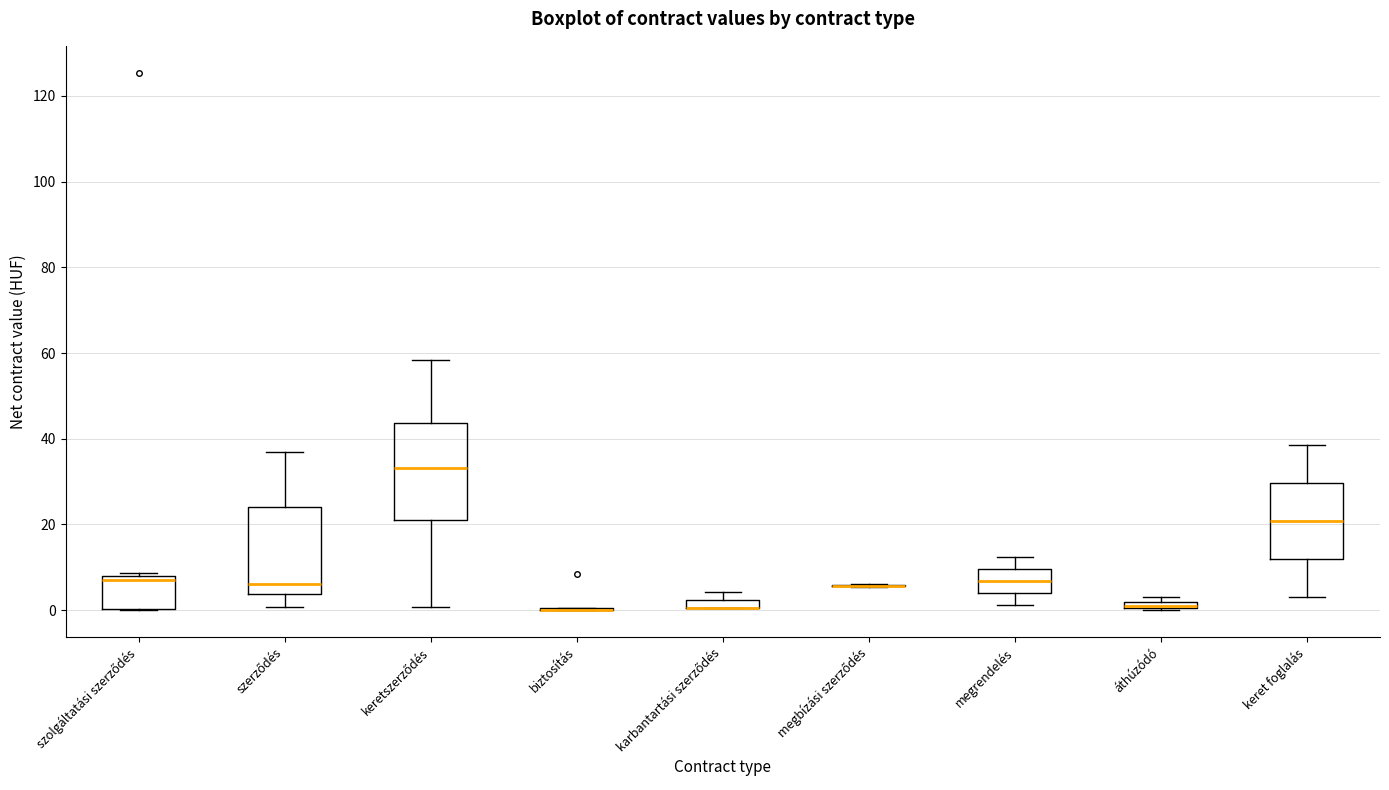

Which box is the tallest, from its lower edge to its upper edge?

keretszerződés